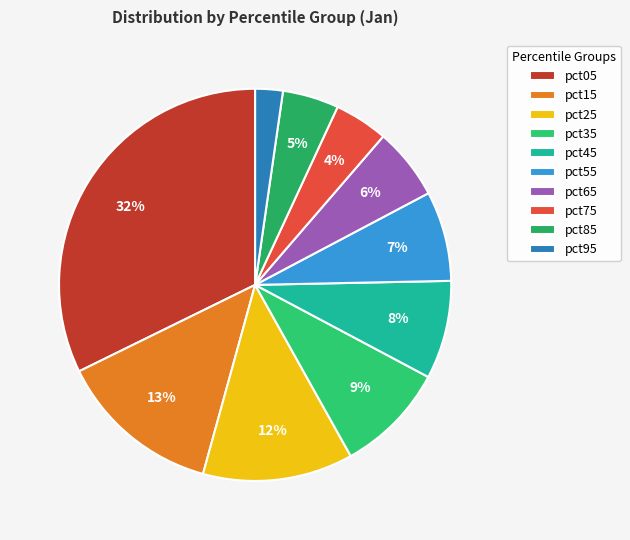

To the nearest percent, what is the average slice percentage?

10%